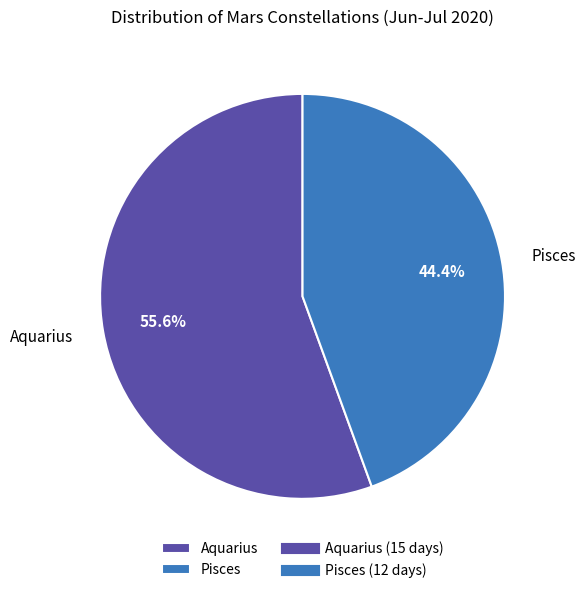

Between Pisces and Aquarius, which is larger?

Aquarius